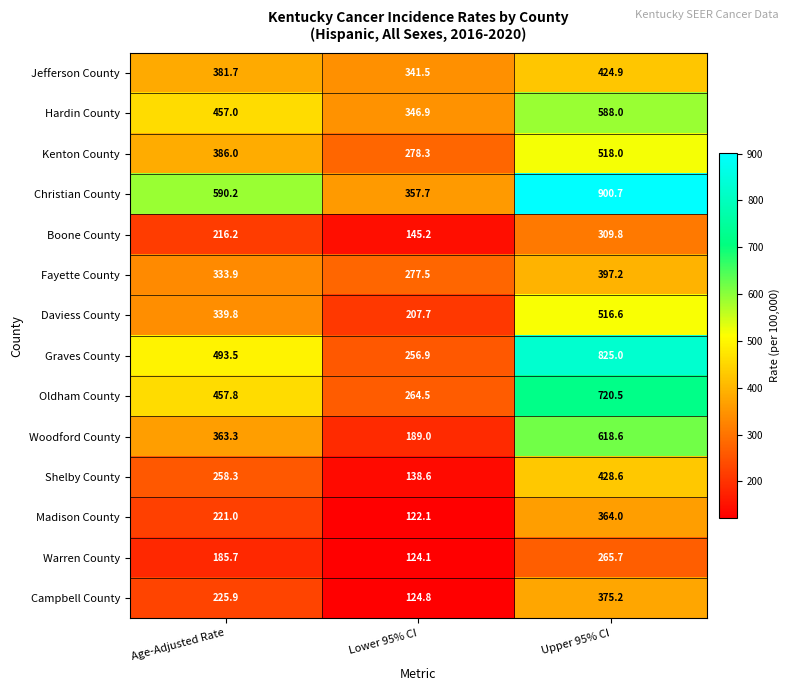

Count the number of categories in the chart.

3